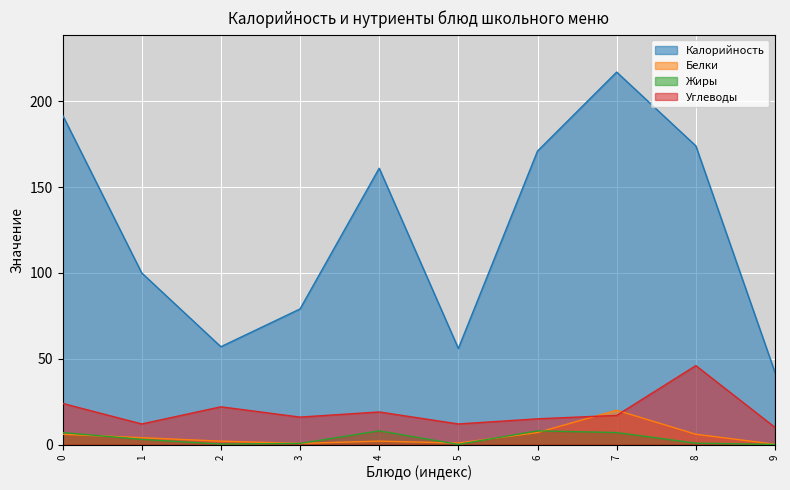

Where is the first local maximum for Углеводы?

2